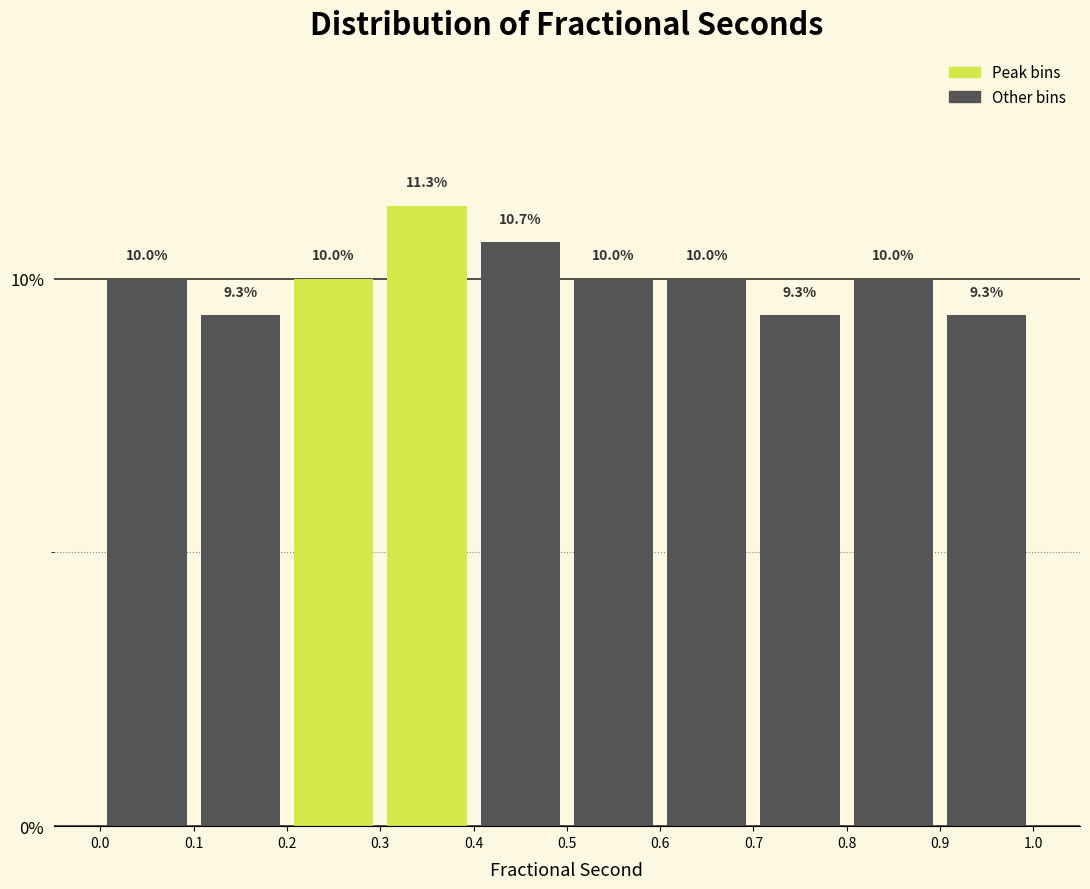

Reading left to right, transcribe this chart: for each bar, give the range it covers on the x-axis and its height.

0.0 to 0.1: 10.0
0.1 to 0.2: 9.3
0.2 to 0.3: 10.0
0.3 to 0.4: 11.3
0.4 to 0.5: 10.7
0.5 to 0.6: 10.0
0.6 to 0.7: 10.0
0.7 to 0.8: 9.3
0.8 to 0.9: 10.0
0.9 to 1.0: 9.3